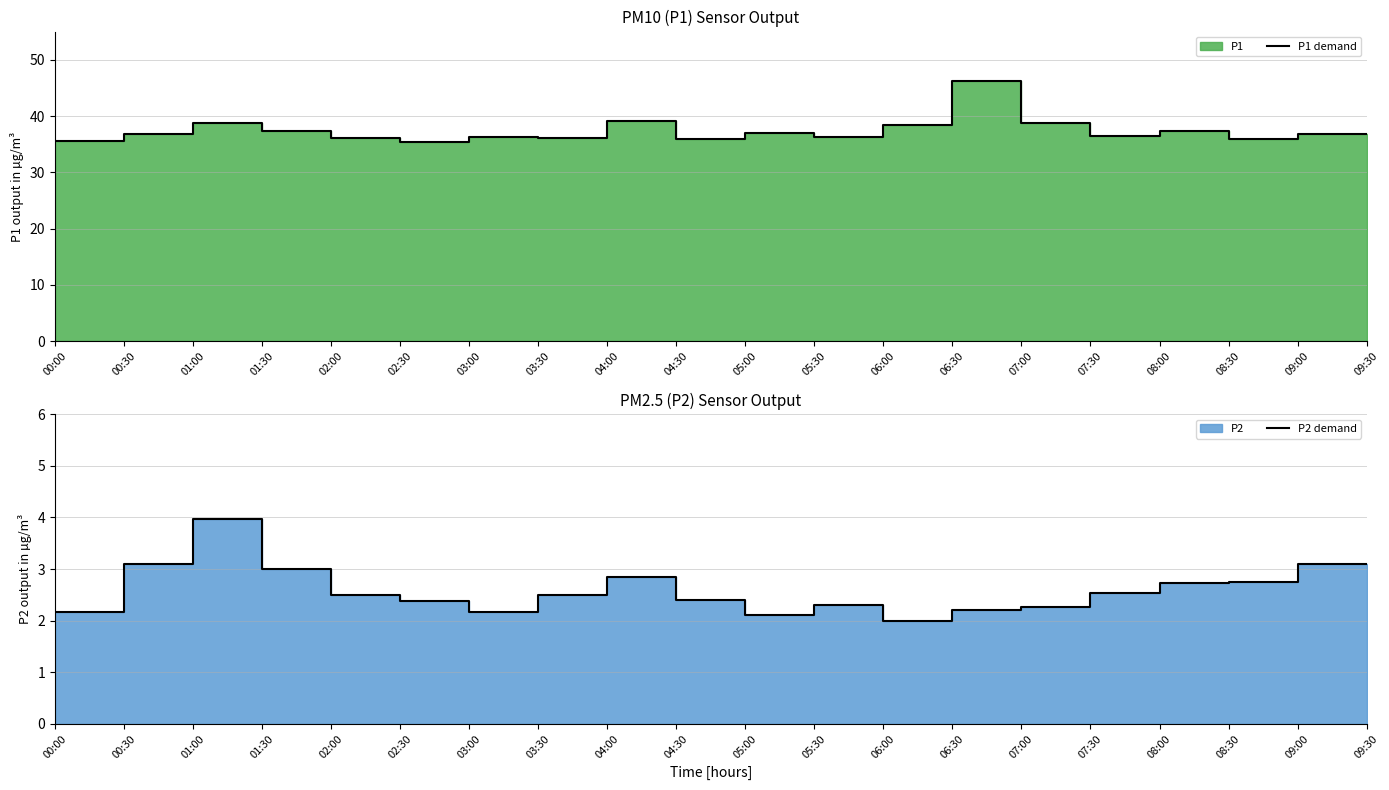

True or false: P1 demand and P2 demand cross at least once.

False